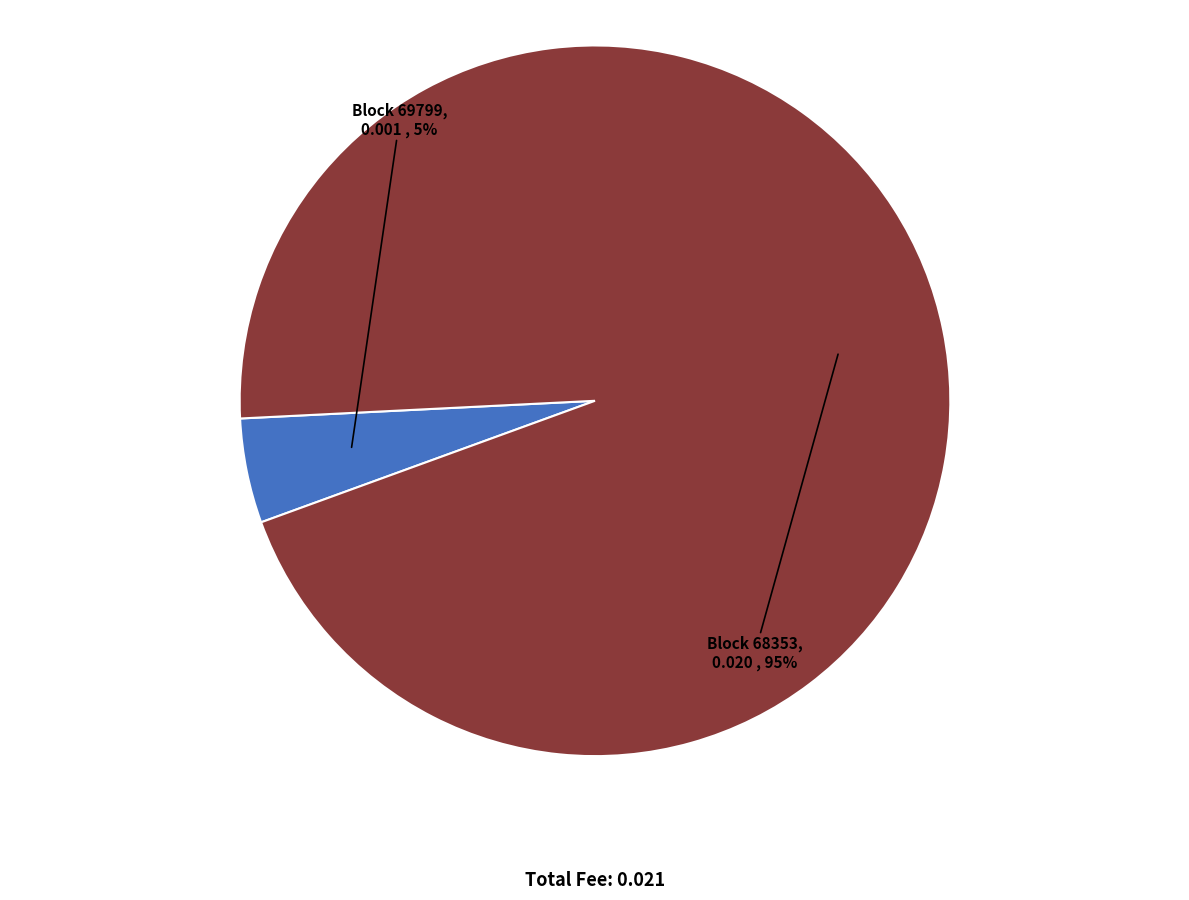

To the nearest percent, what percentage of the pie is Block 68353?

95%